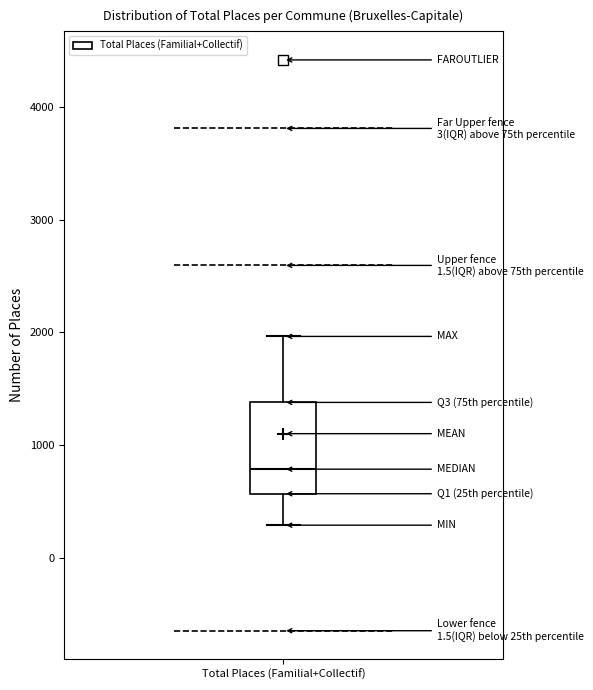

Read this box plot against the y-axis: the position of the median line, the range covered by the box, and the ends of both whiskers. The values are not printed on the chart, so give them approximately, as read against the axis.

median 800, box 600 to 1400, whiskers 300 to 2000